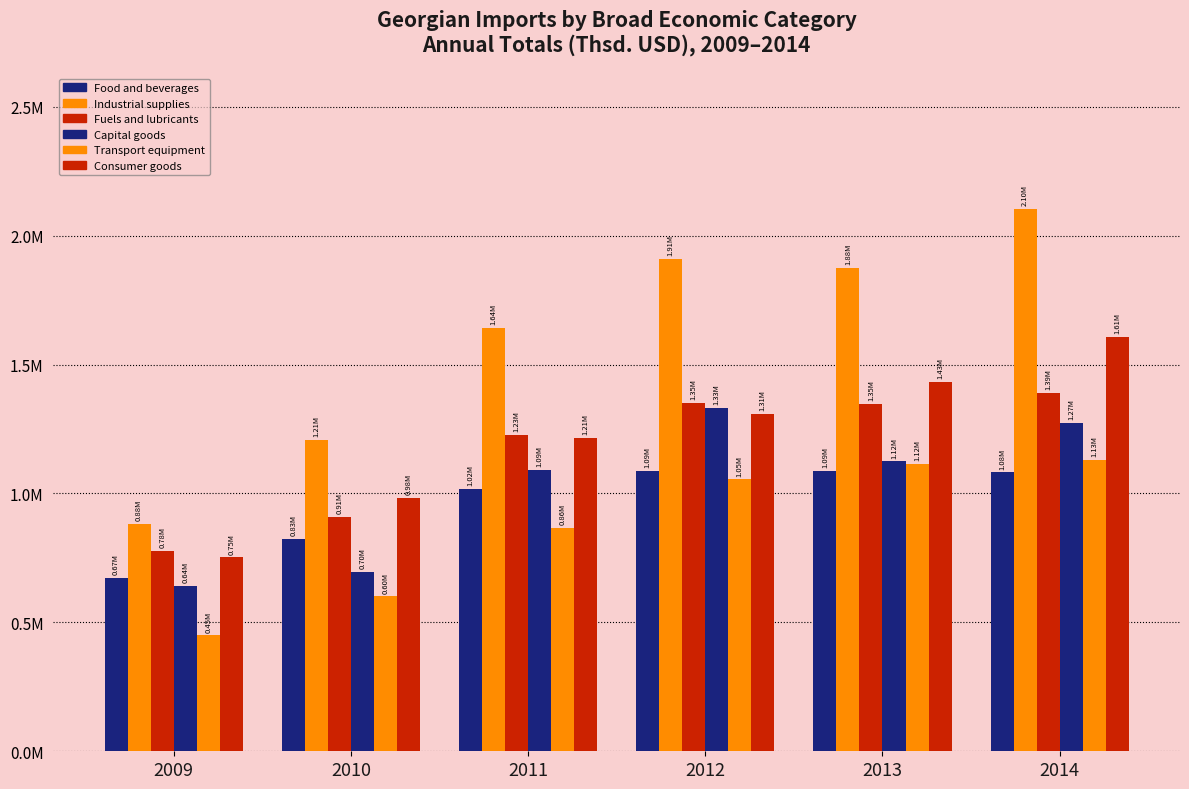

What is the difference between the Food and beverages values at 2009 and 2011?

344240.3